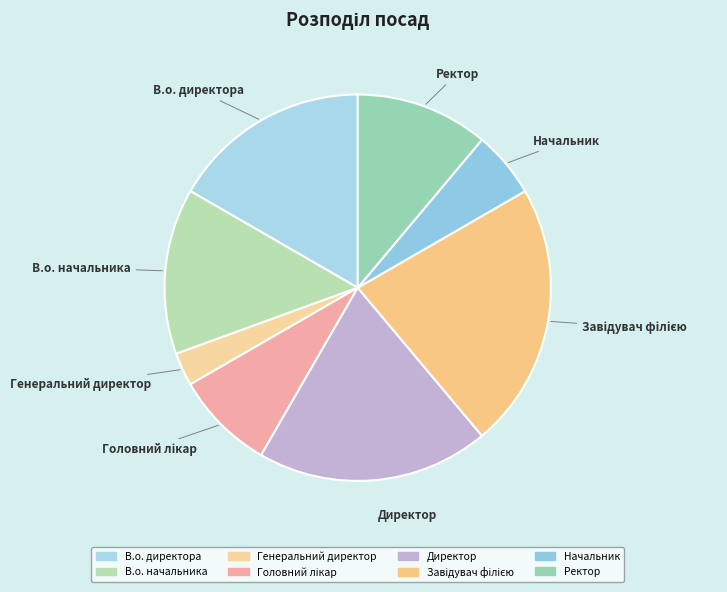

Which slice is the smallest?

Генеральний директор